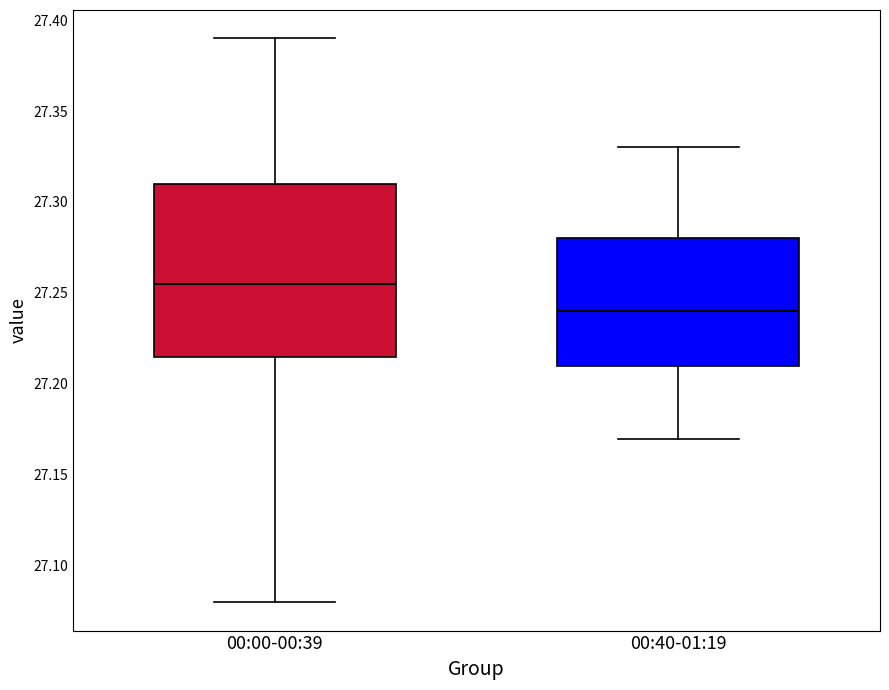

Which box's median line is the lowest?

00:40-01:19